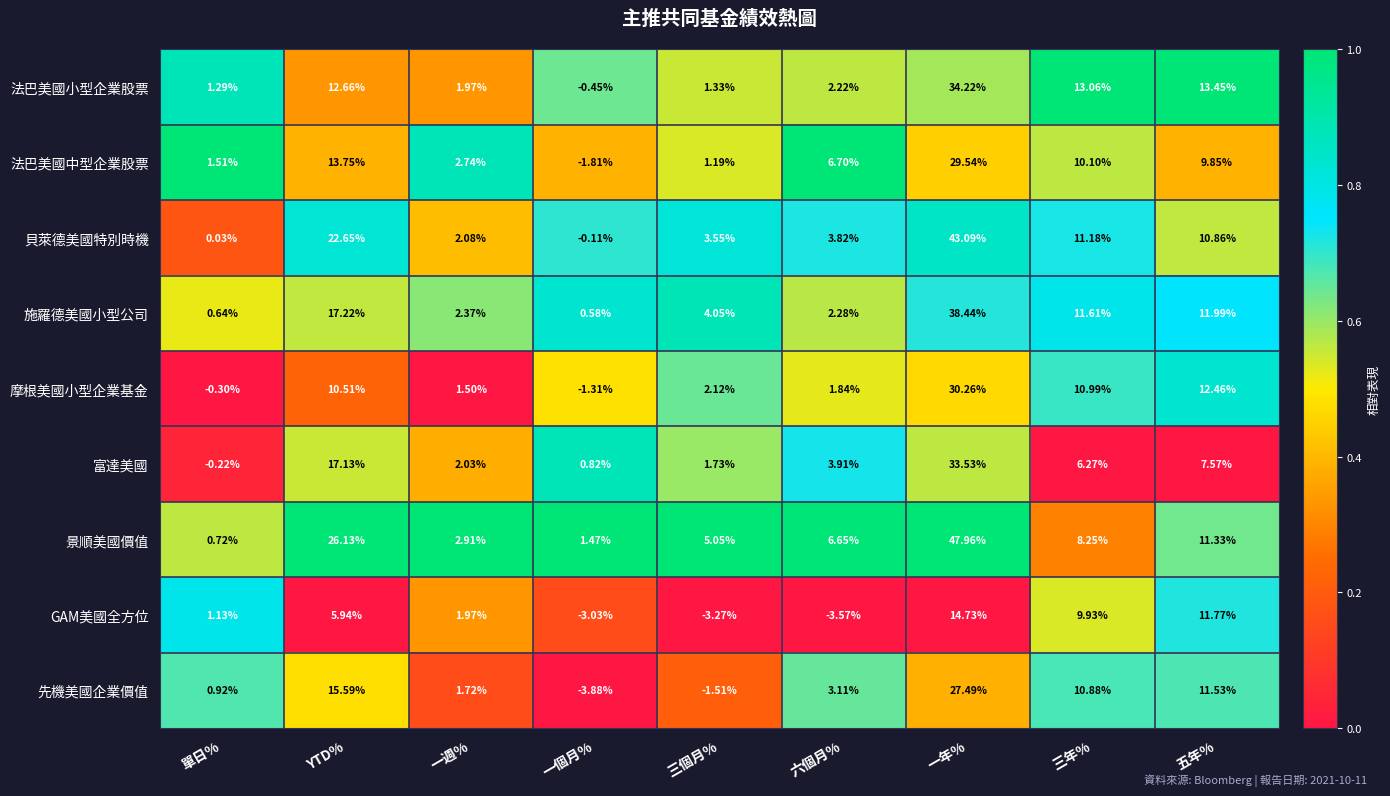

How many categories are shown in the chart?

9